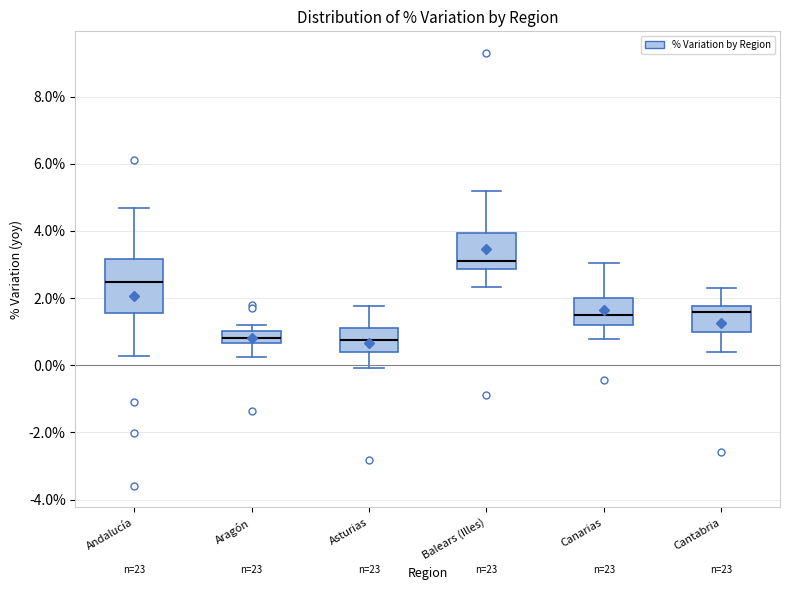

Which box has the highest median line?

Balears (Illes)